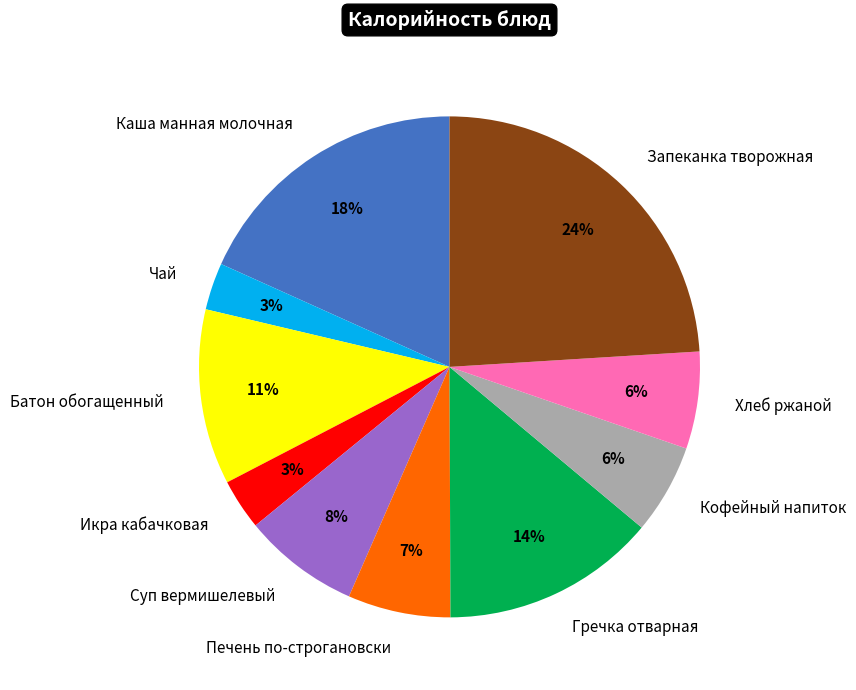

Count the number of slices in the pie.

10